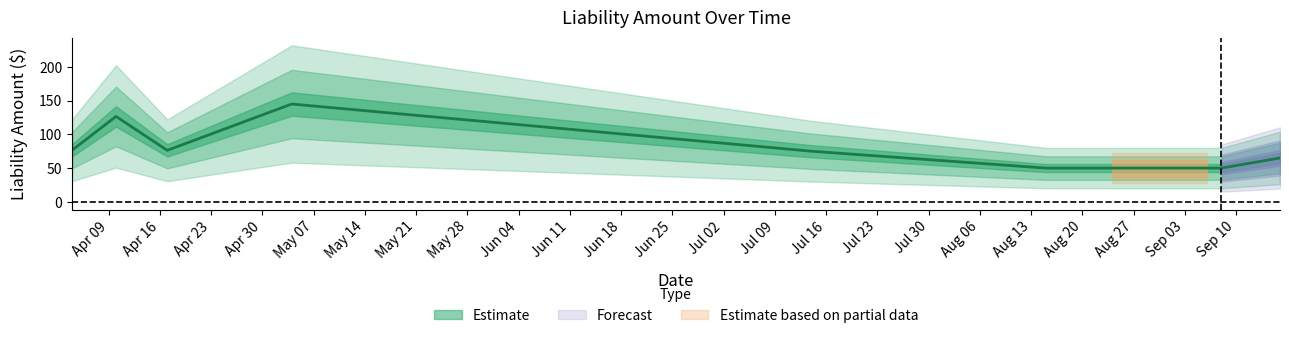

Reading right to left, extract all data points from this chart.

65.0	50.0	50.0	50.0	50.0	75.0	145.0	76.3	126.6	76.5